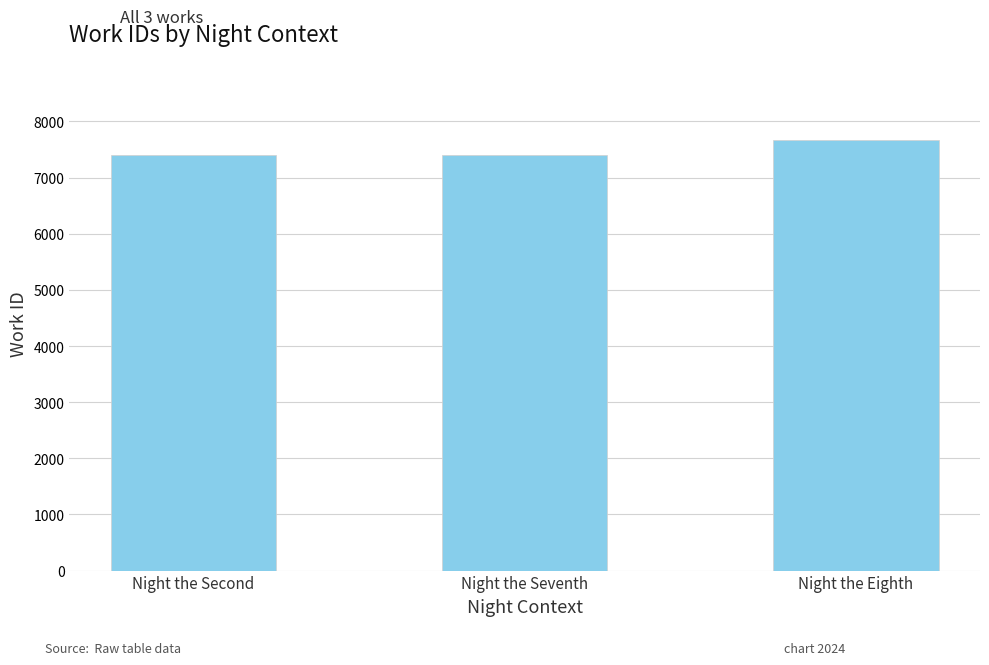

What is the label of the 2nd bar from the right?

Night the Seventh